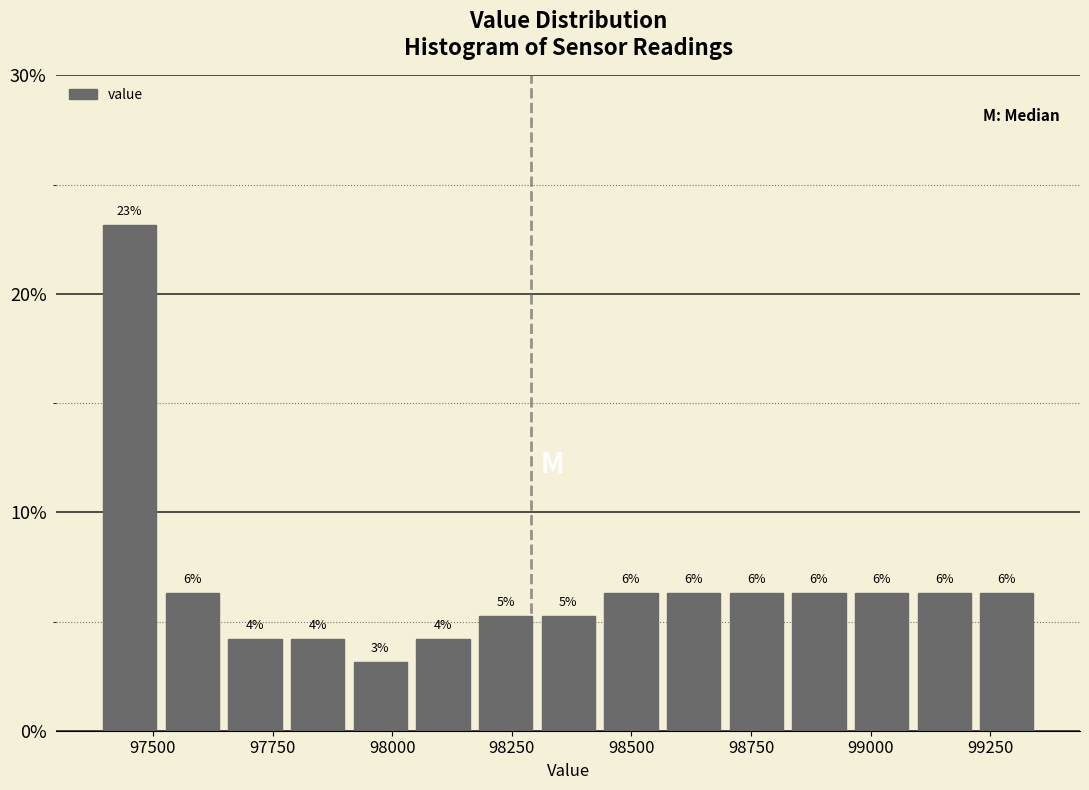

Read against the x-axis, roughly where is the centre of the tallest bar?

97450